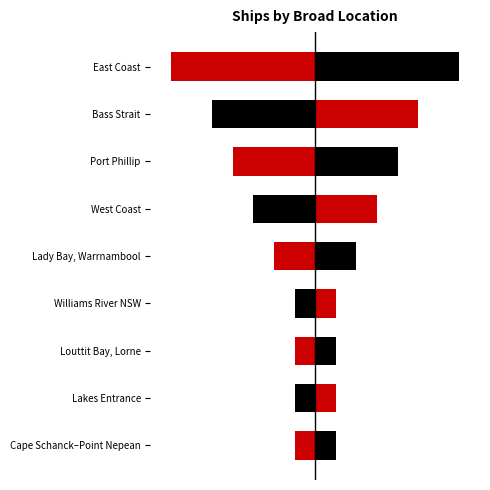

What is the average value of the Left series?

-3